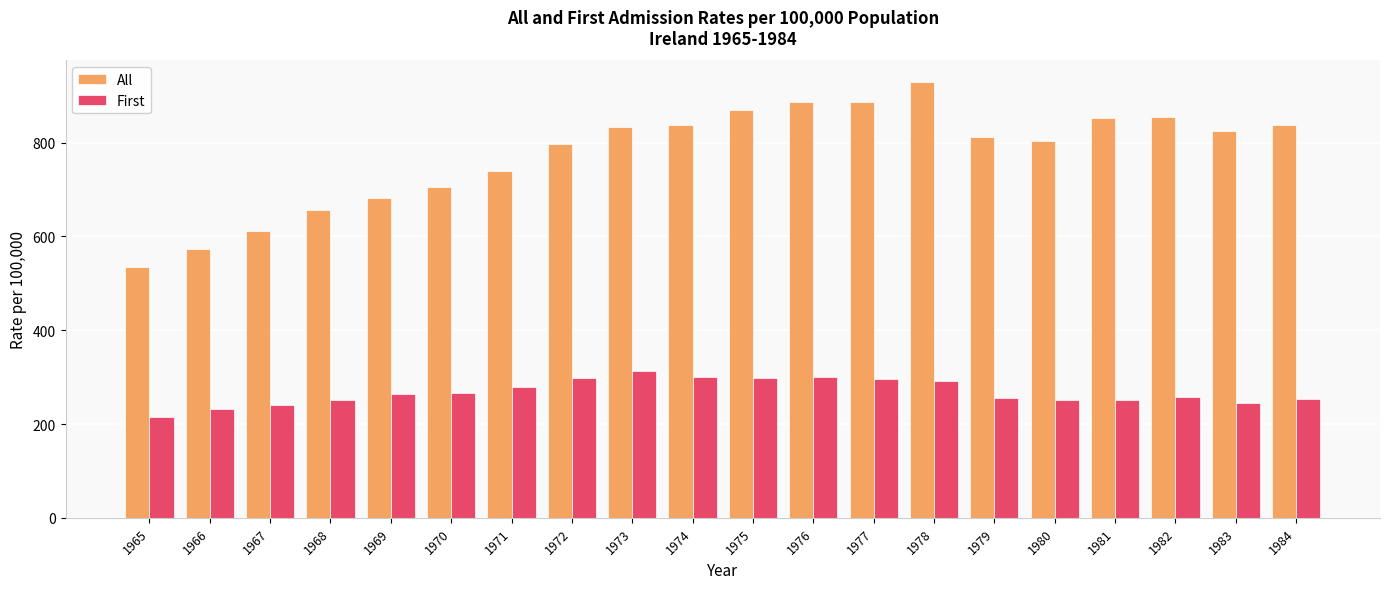

Which series changed the most between 1965 and 1984?

All